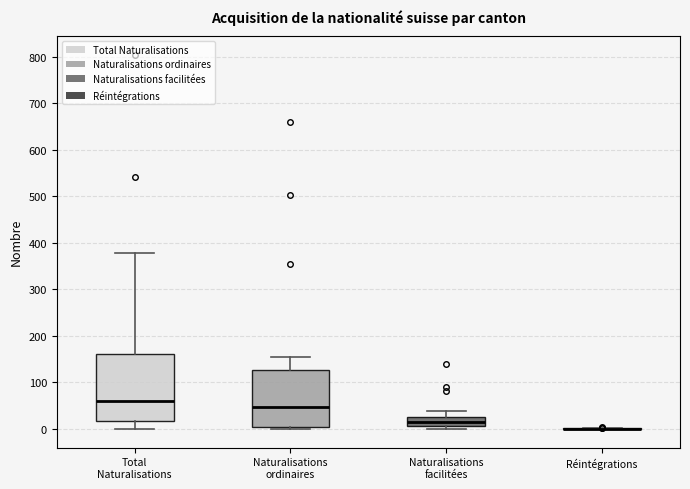

Reading left to right, read every box against the y-axis: the position of its median line, the range the box covers, and the ends of its whiskers. The values are not printed on the chart, so give them approximately, as read against the axis.

Total Naturalisations: median 60, box 20 to 160, whiskers 0 to 380
Naturalisations ordinaires: median 50, box 0 to 130, whiskers 0 (just below the box's lower edge) to 150
Naturalisations facilitées: median 10 (inside the box), box 10 to 30, whiskers 0 to 40
Réintégrations: box collapsed to a line at 0, whiskers 0 to 0